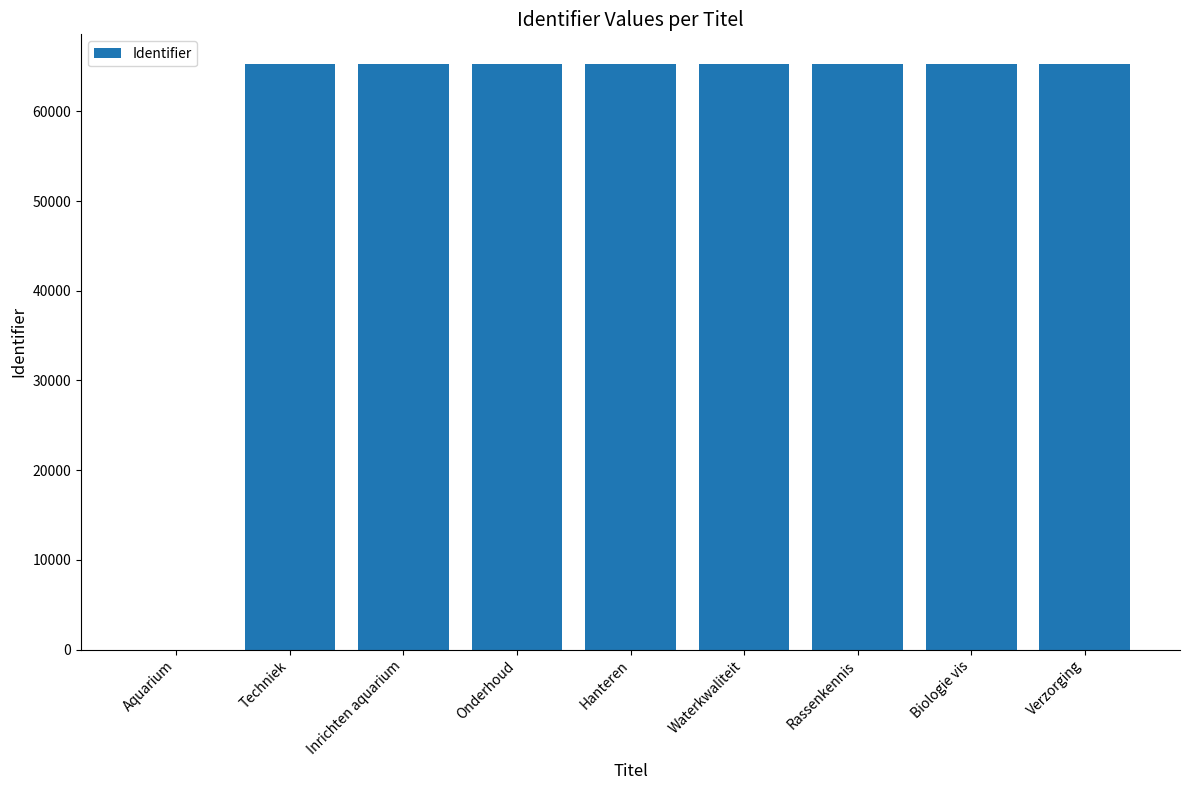

How many positive values are there?

8